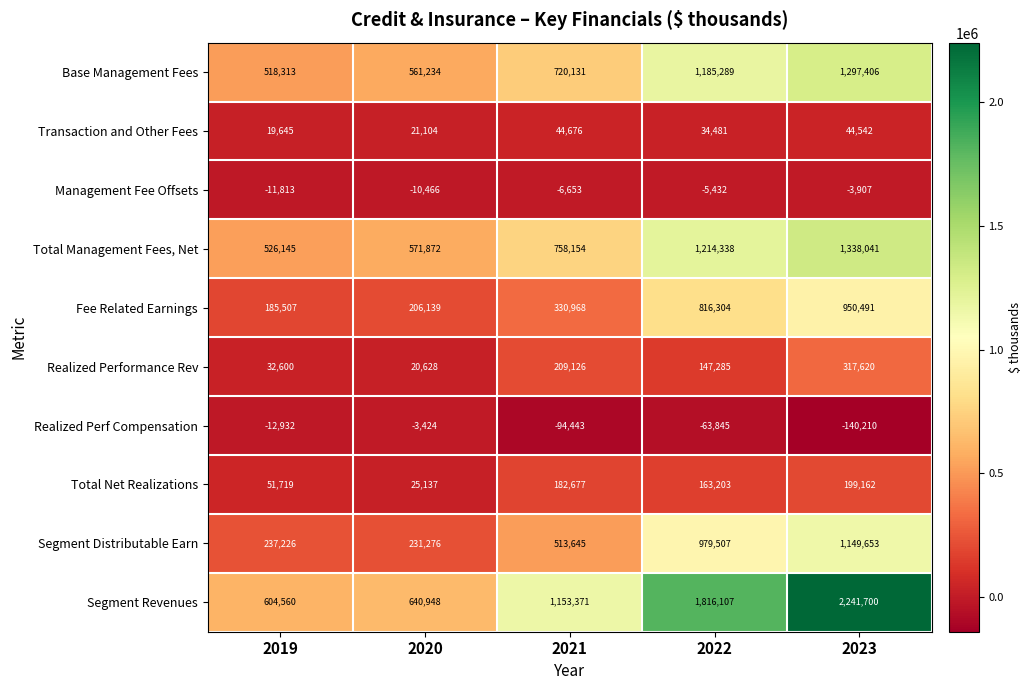

List the labels in order of Total Management Fees, Net value, largest first.

2023, 2022, 2021, 2020, 2019